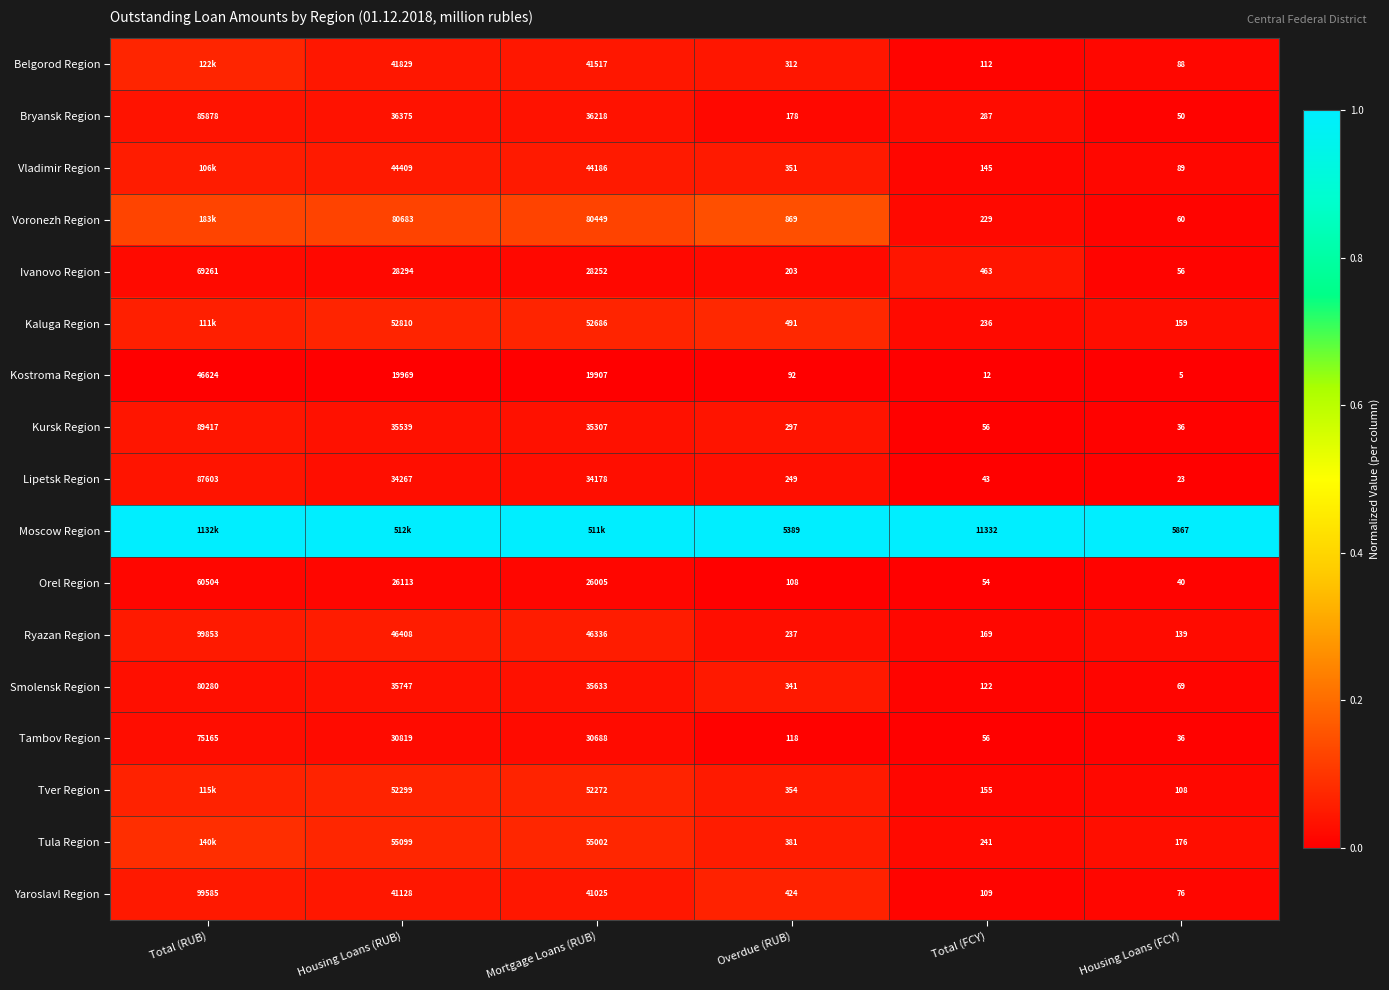

True or false: Lipetsk Region has a value of 0.0 at Housing Loans (RUB).

False